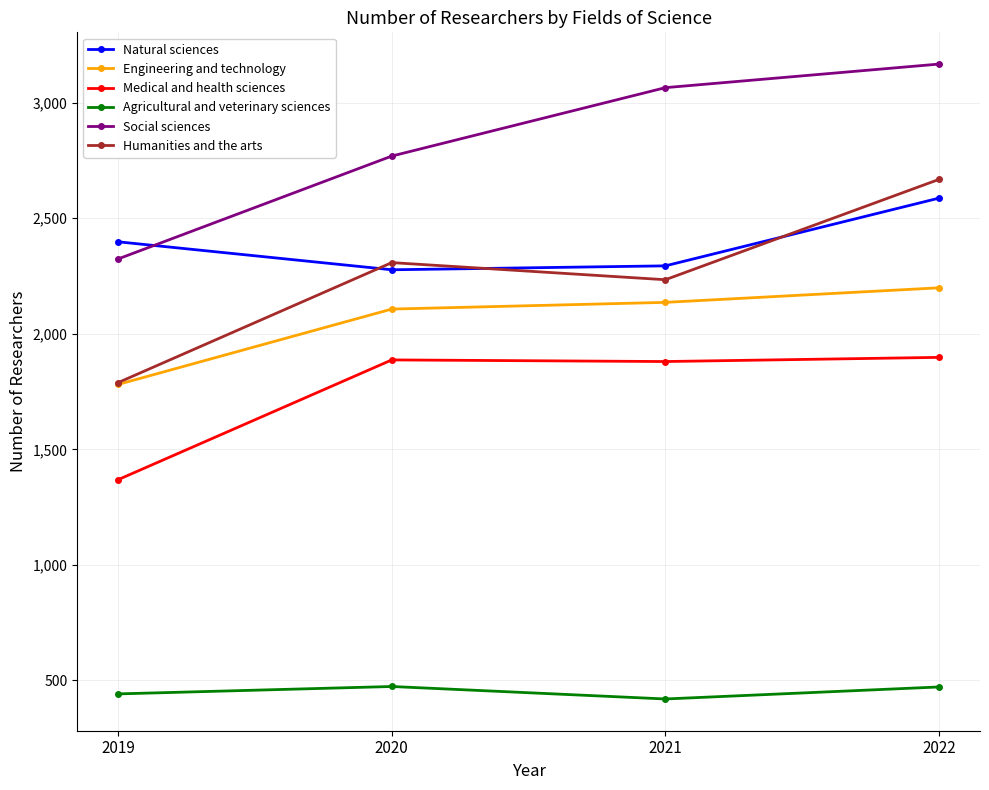

What is the difference between the highest and lowest values at 2022?

2695